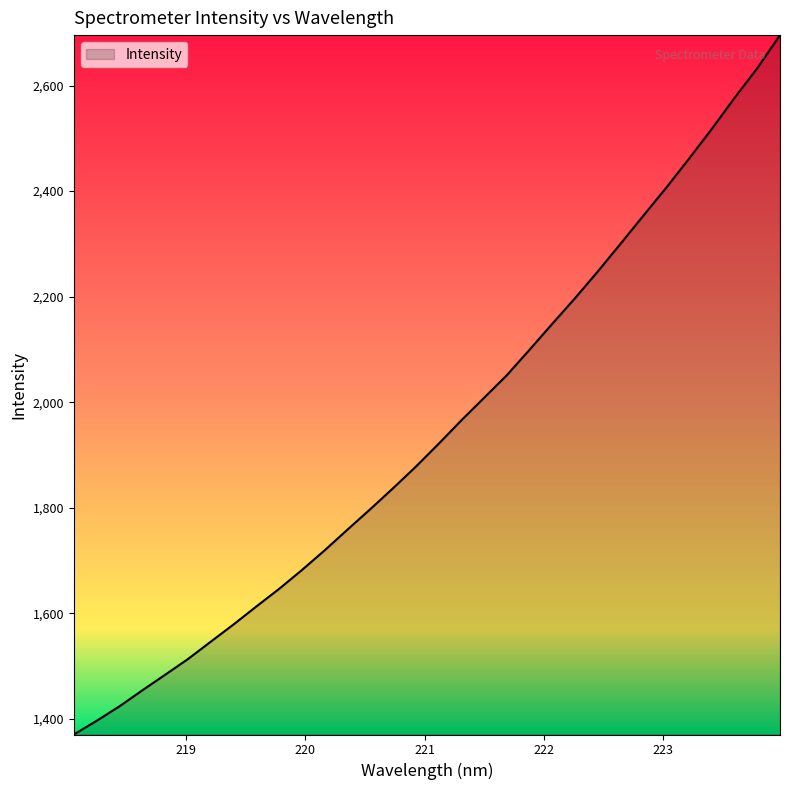

What is the sum of all values?

62282.3